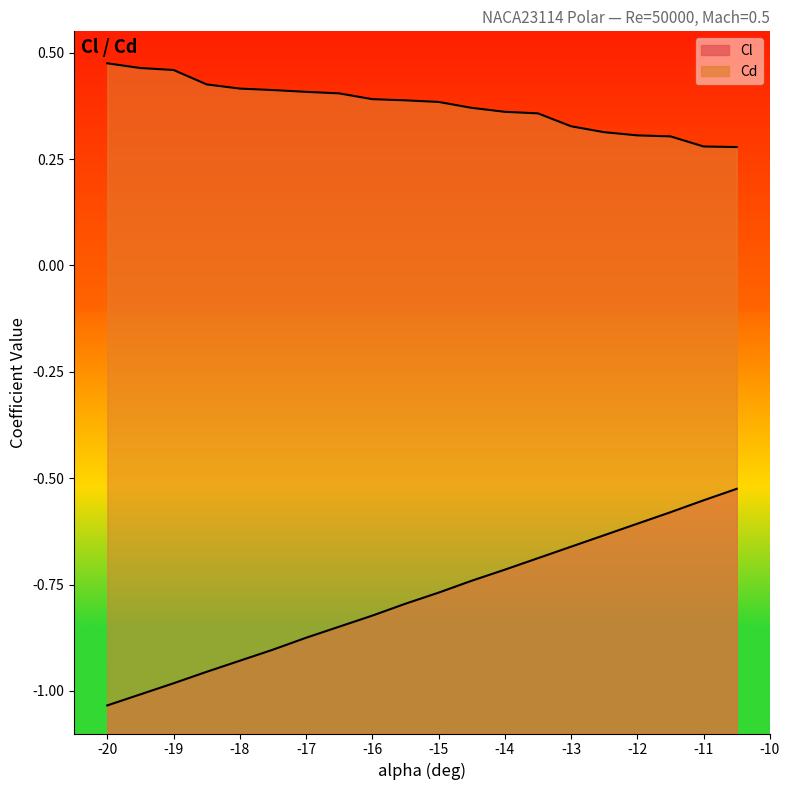

Reading right to left, transcribe all the data shown in this chart.

Cl: -10.5=-0.5	-11=-0.6	-11.5=-0.6	-12=-0.6	-12.5=-0.6	-13=-0.7	-13.5=-0.7	-14=-0.7	-14.5=-0.7	-15=-0.8	-15.5=-0.8	-16=-0.8	-16.5=-0.8	-17=-0.9	-17.5=-0.9	-18=-0.9	-18.5=-1.0	-19=-1.0	-19.5=-1.0	-20=-1.0
Cd: -10.5=0.3	-11=0.3	-11.5=0.3	-12=0.3	-12.5=0.3	-13=0.3	-13.5=0.4	-14=0.4	-14.5=0.4	-15=0.4	-15.5=0.4	-16=0.4	-16.5=0.4	-17=0.4	-17.5=0.4	-18=0.4	-18.5=0.4	-19=0.5	-19.5=0.5	-20=0.5